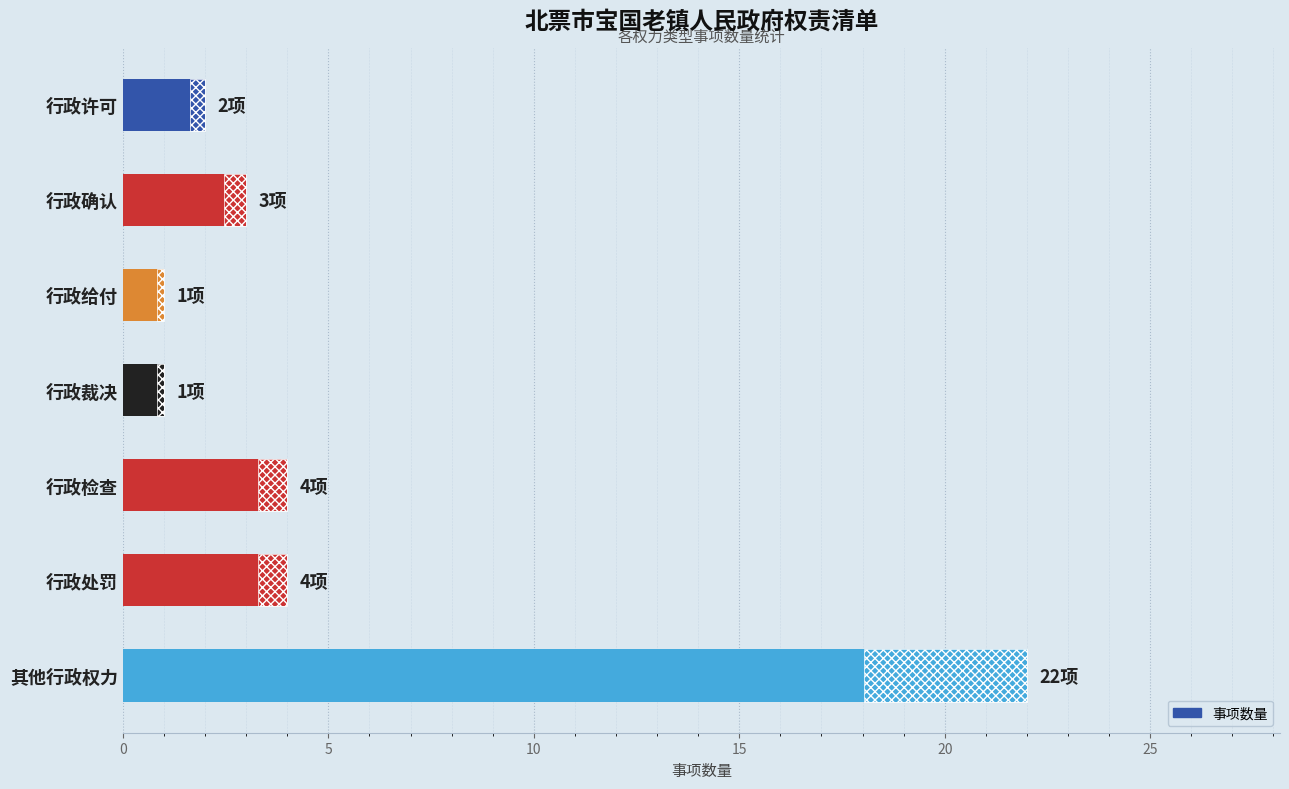

What is the minimum value shown in the chart?

1